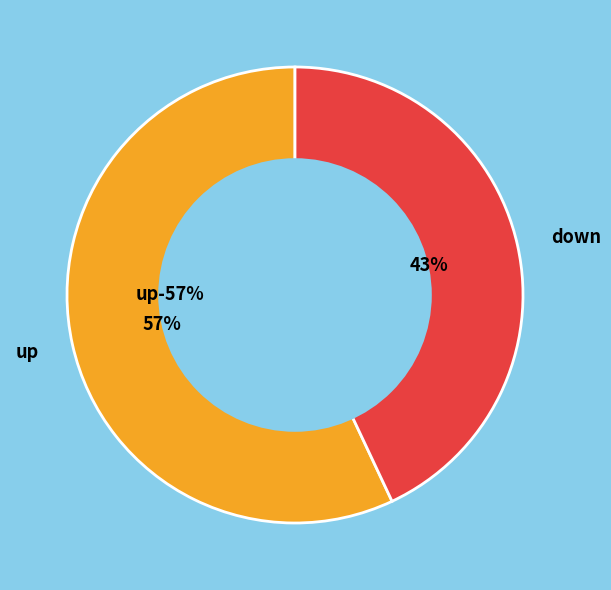

Between down and up, which is larger?

up